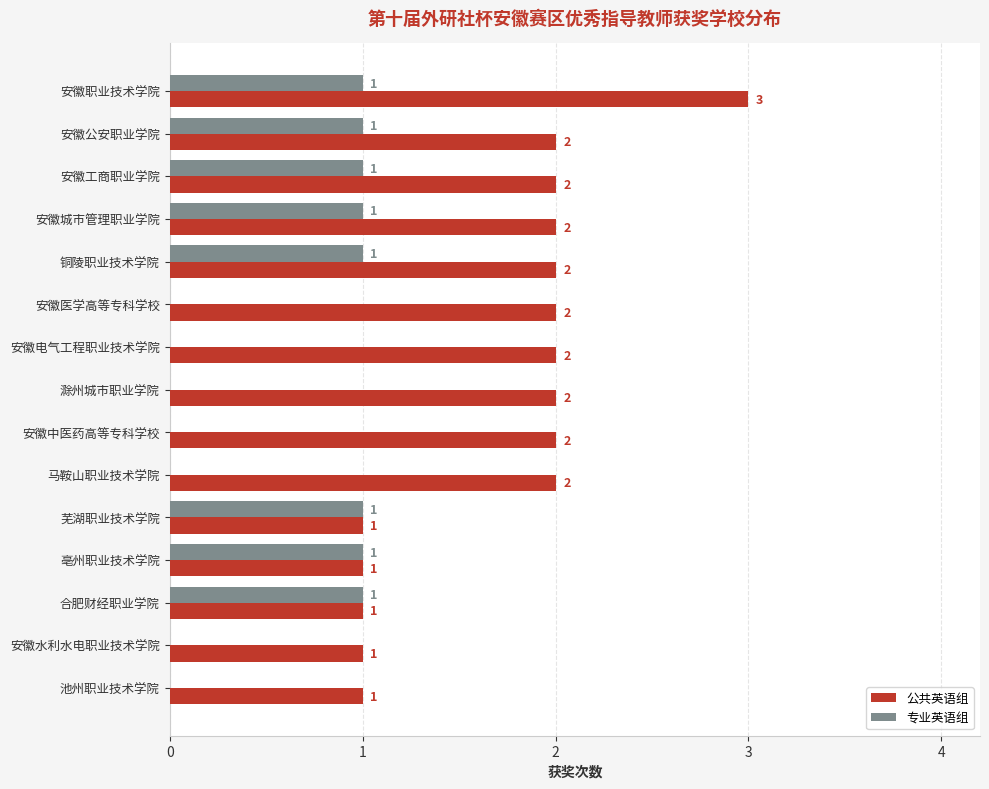

What is the highest value of the 公共英语组 series?

3